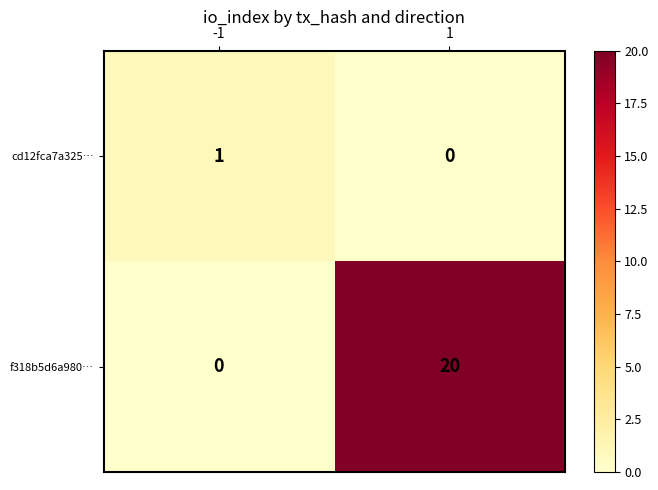

Rank the series by their average value, from lowest to highest.

cd12fca7a325…, f318b5d6a980…